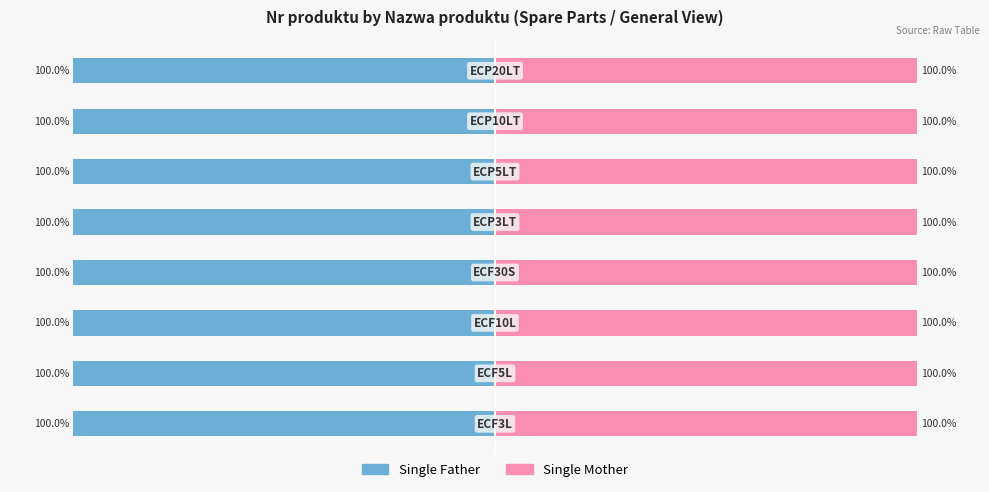

What is the value of the Single Mother bar at the 6th from the left?

100.0